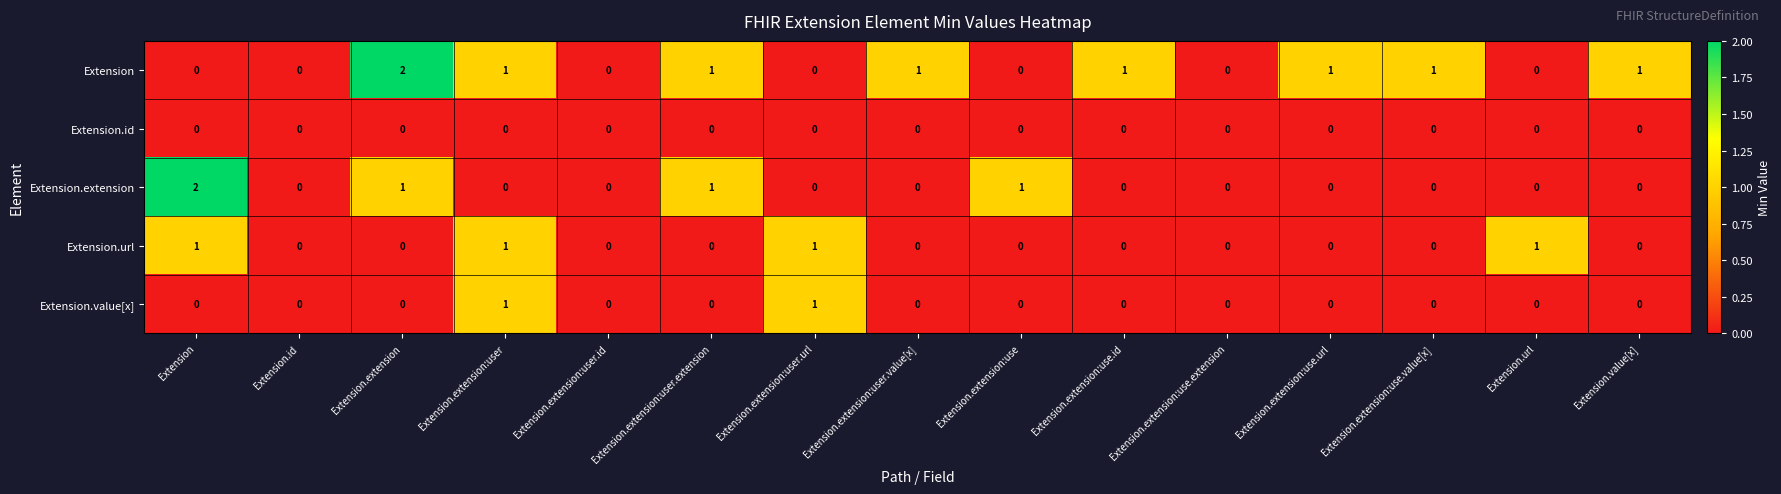

The Extension series shows 1 at Extension.extension:use.id. True or false?

True